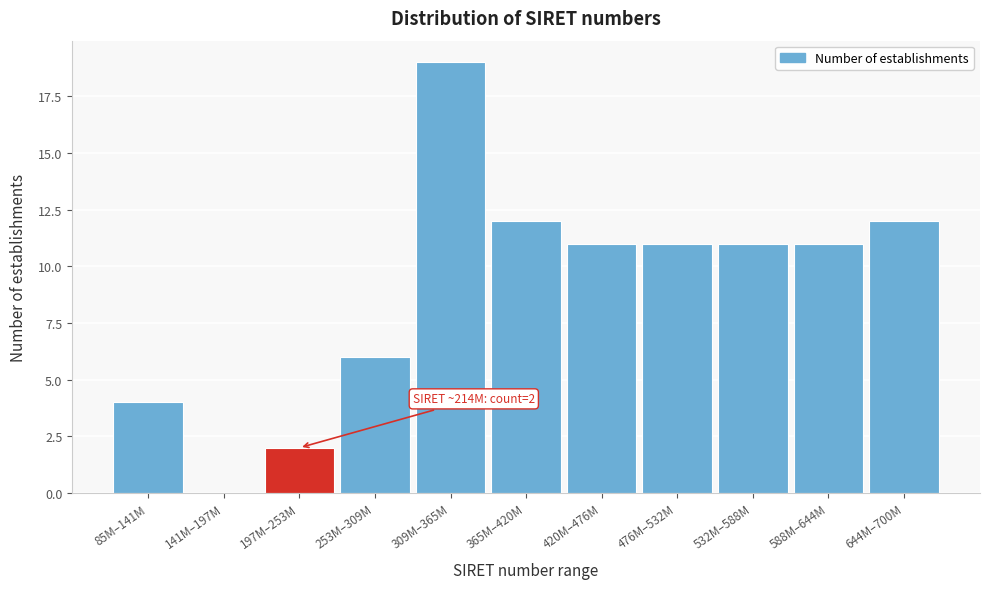

Reading right to left, extract all data points from this chart.

644M–700M=12	588M–644M=11	532M–588M=11	476M–532M=11	420M–476M=11	365M–420M=12	309M–365M=19	253M–309M=6	197M–253M=2	141M–197M=0	85M–141M=4